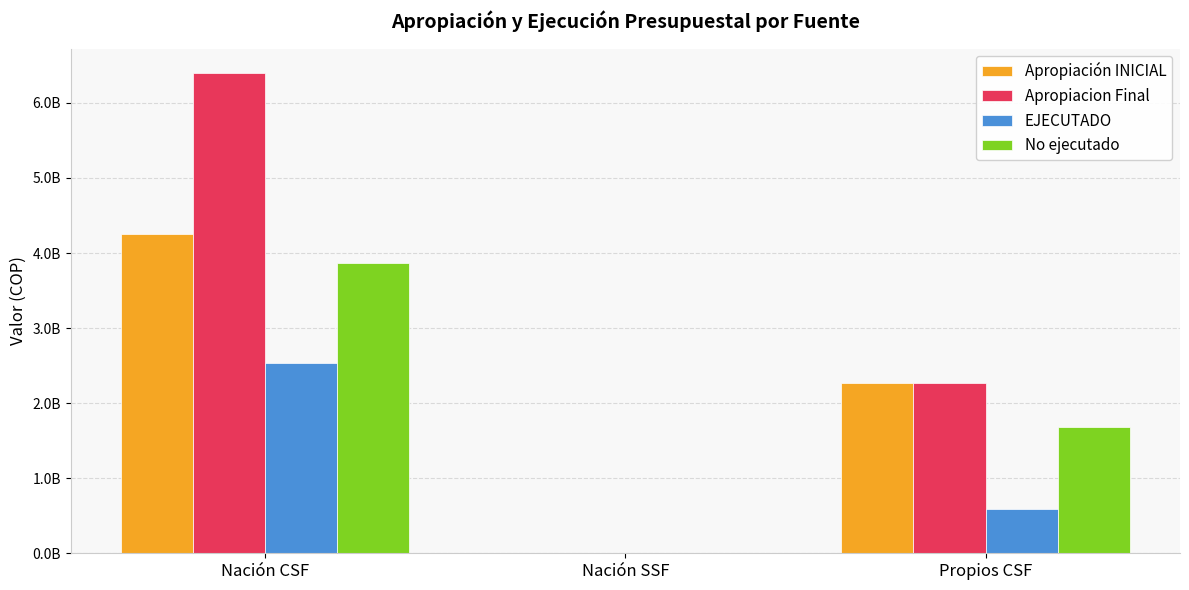

The EJECUTADO series shows 0.0 at Nación SSF. True or false?

True